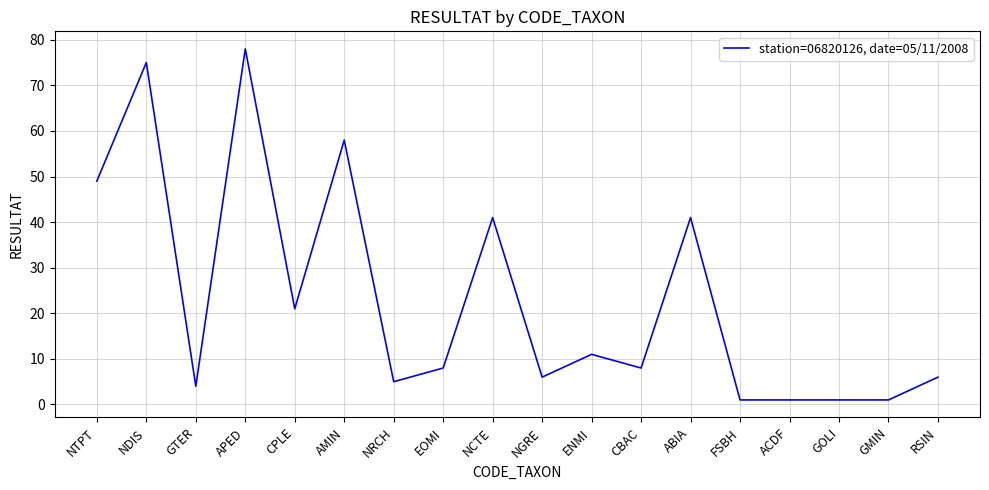

Where is the first local maximum?

NDIS